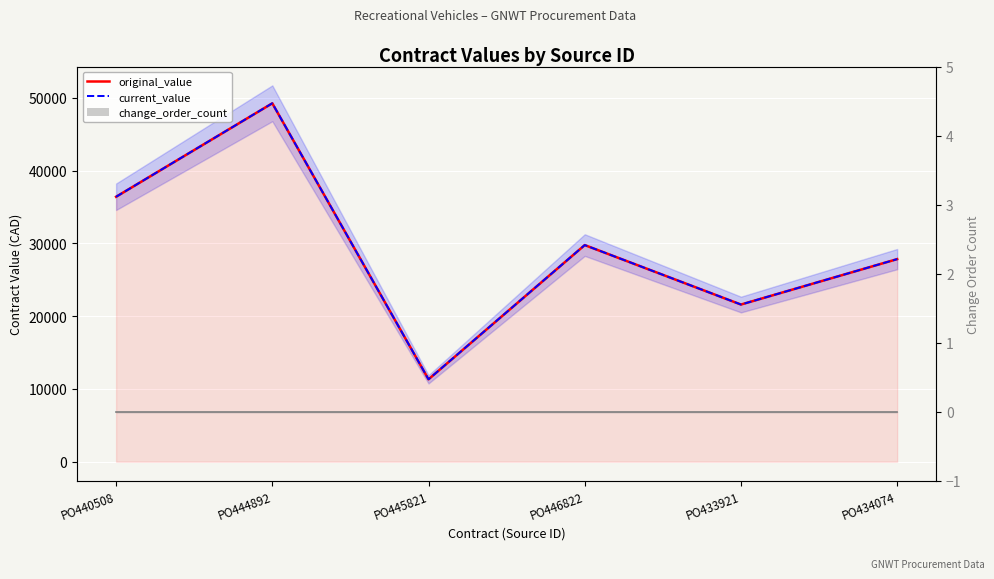

Count the current_value values in the range 21598 to 36407.

4